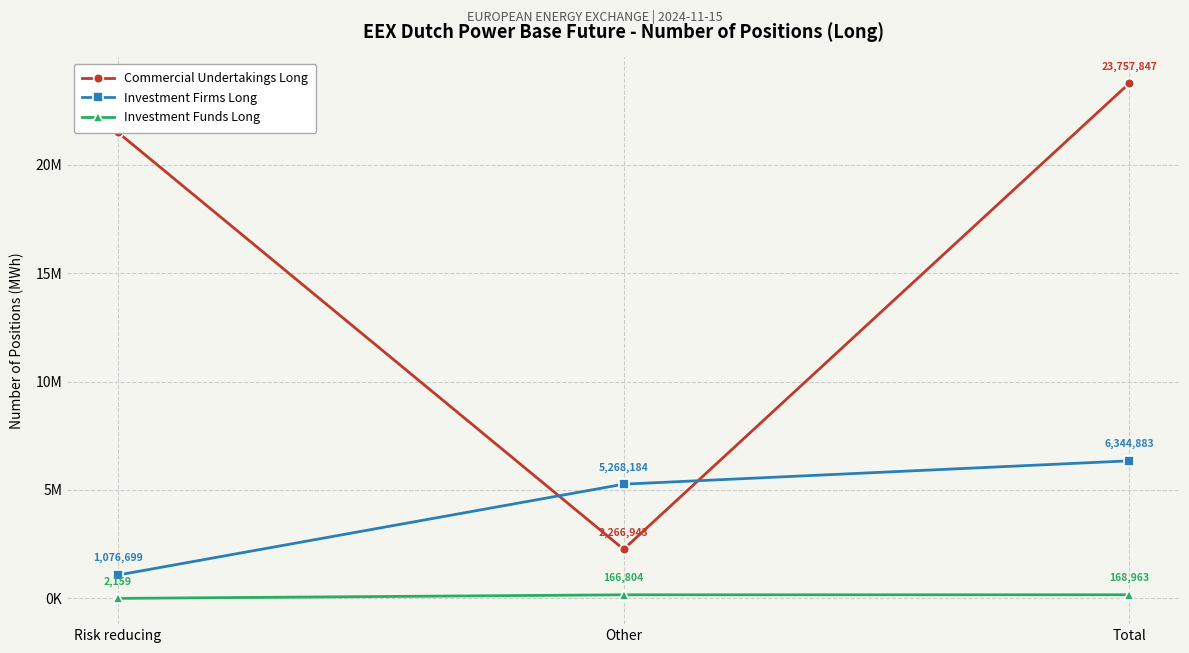

What is the highest value of the Investment Funds Long series?

168963